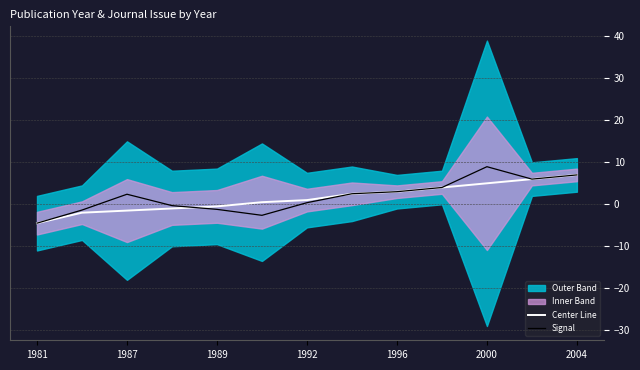

What is the minimum value for Center Line?

-4.5